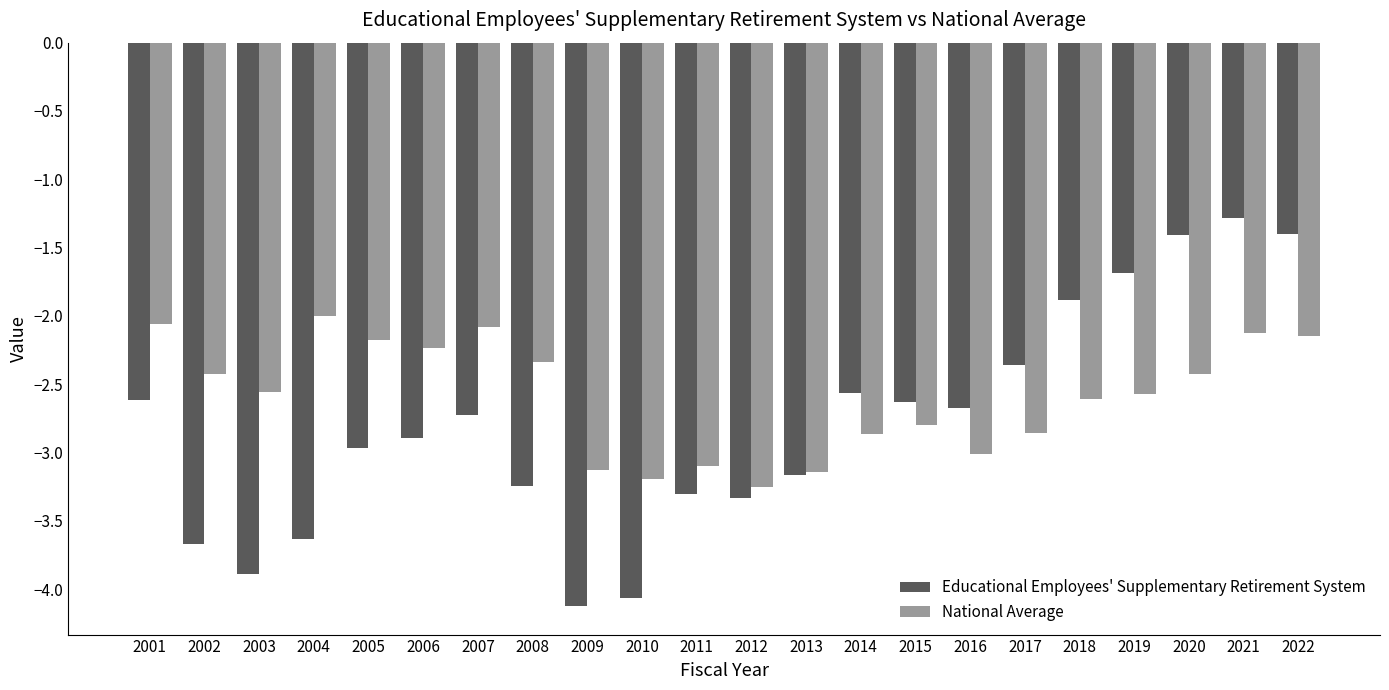

What is the sum of the National Average values at 2003 and 2015?

-5.4